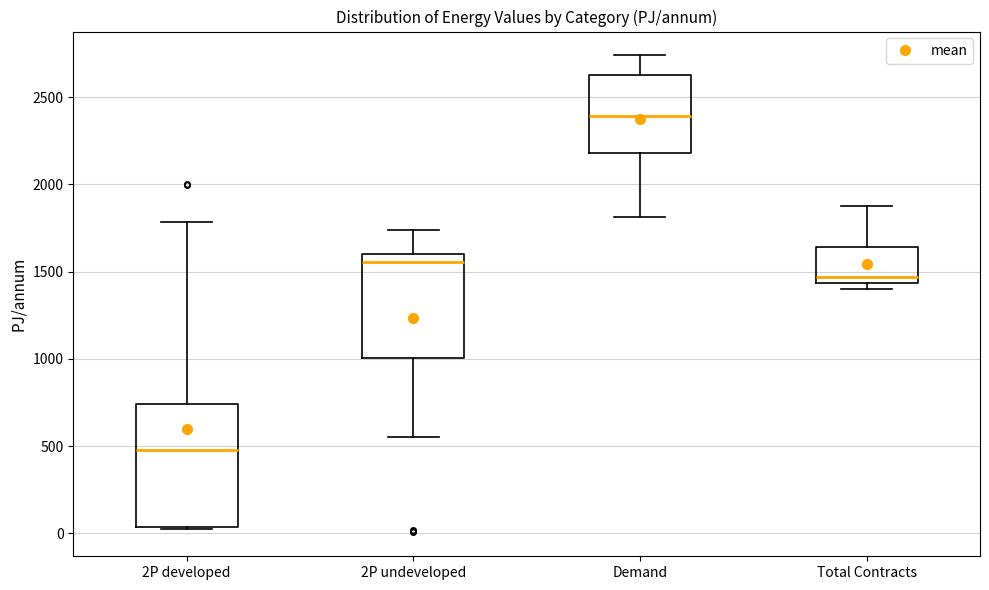

Reading left to right, transcribe this box plot: for each box, give where its median line is, the range the box spans, and where its two whiskers end, as read against the y-axis. The values are not printed on the chart, so give them approximately, as read against the axis.

2P developed: median 500, box 50 to 750, whiskers 0 to 1800
2P undeveloped: median 1550, box 1000 to 1600, whiskers 550 to 1750
Demand: median 2400, box 2200 to 2650, whiskers 1800 to 2750
Total Contracts: median 1450 (just above the box's lower edge), box 1450 to 1650, whiskers 1400 to 1850